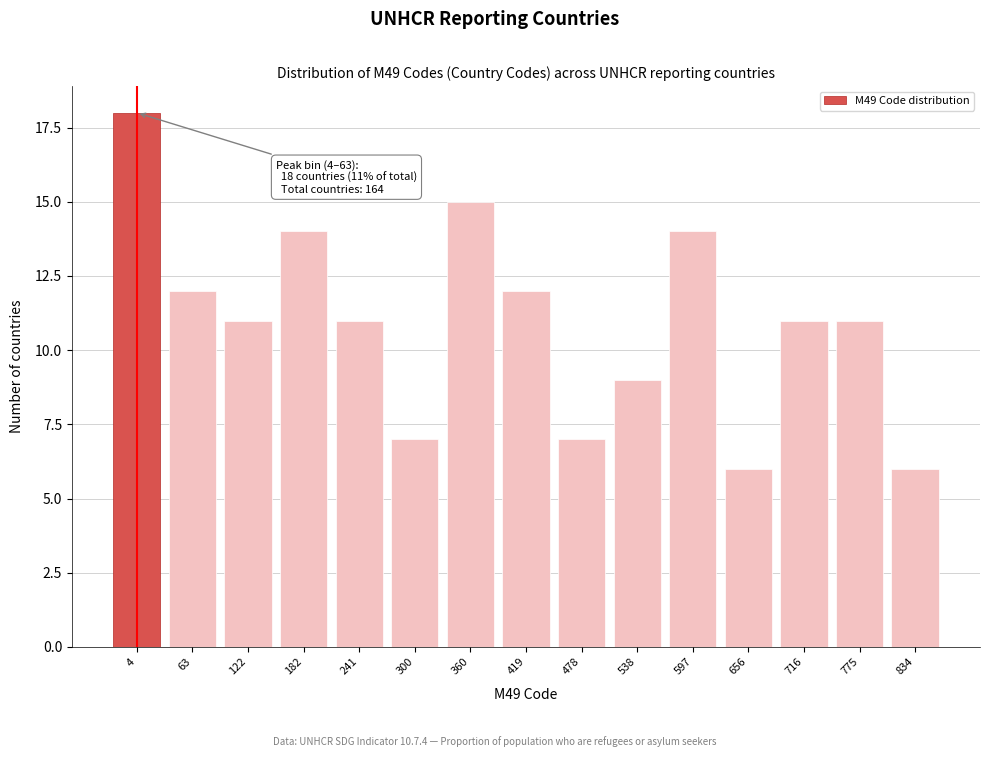

Reading left to right, extract all data points from this chart.

18	12	11	14	11	7	15	12	7	9	14	6	11	11	6